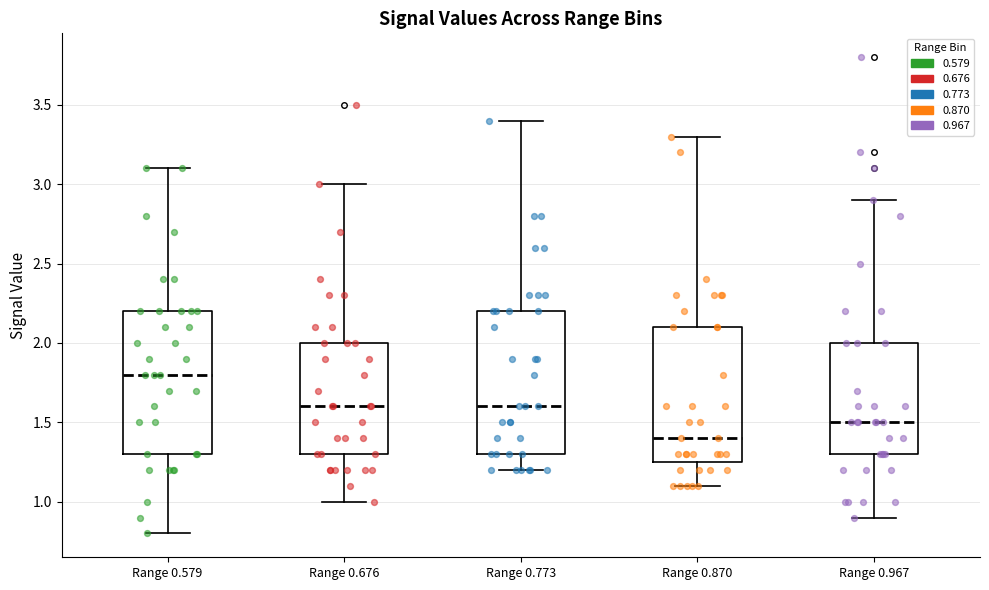

Where is the upper edge of the box for Range 0.579 on the y-axis? The values are not printed on the chart, so give them approximately, as read against the axis.

2.20